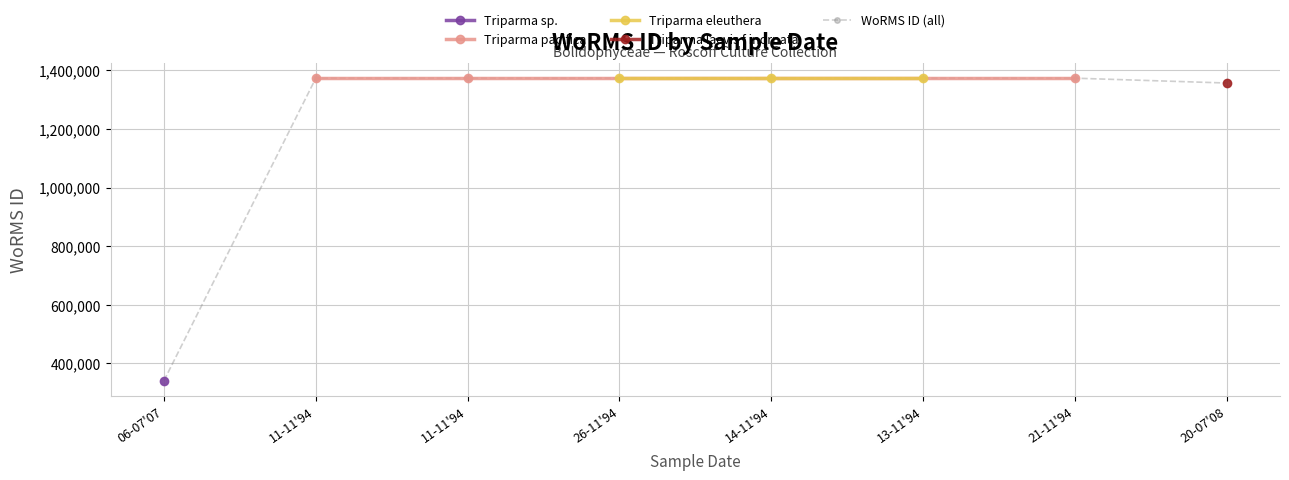

List the labels in order of value, largest first.

11-11'94, 11-11'94, 21-11'94, 26-11'94, 14-11'94, 13-11'94, 20-07'08, 06-07'07